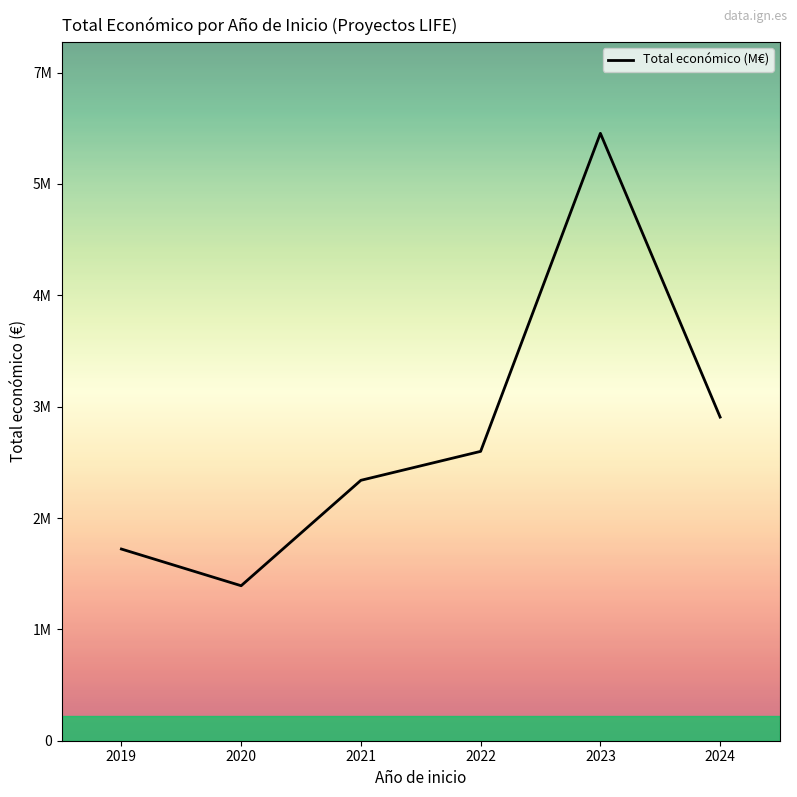

List the labels in order of value, largest first.

2023, 2024, 2022, 2021, 2019, 2020